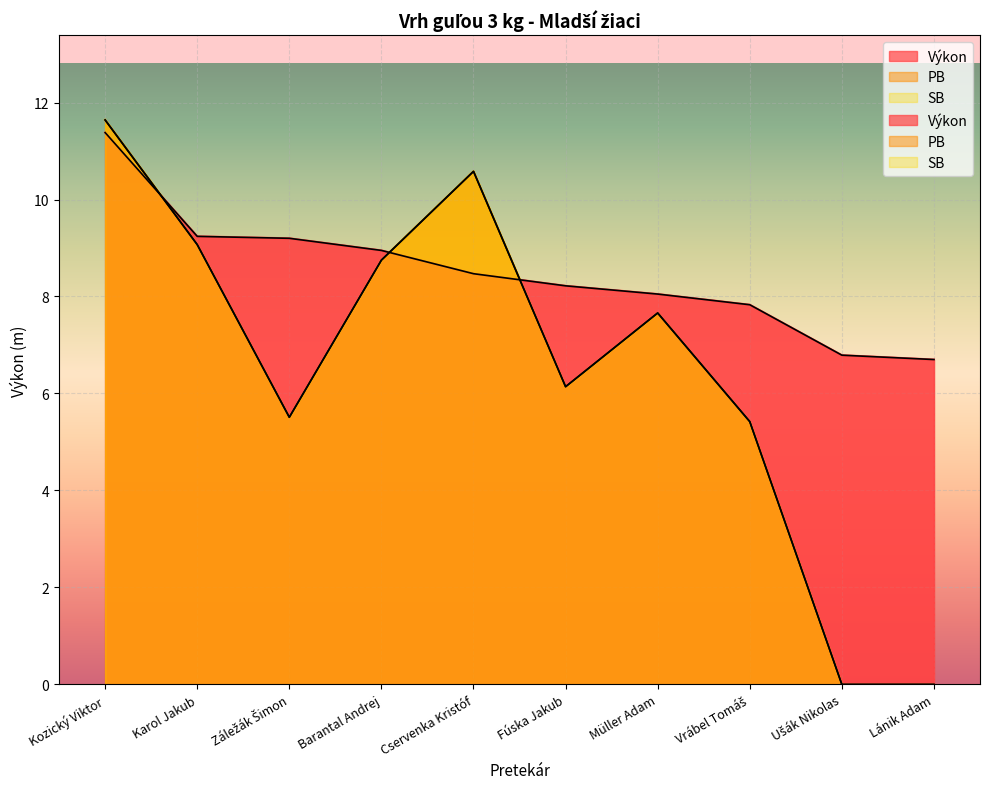

Between Záležák Šimon and Vrábel Tomáš, which series saw the biggest shift?

Výkon